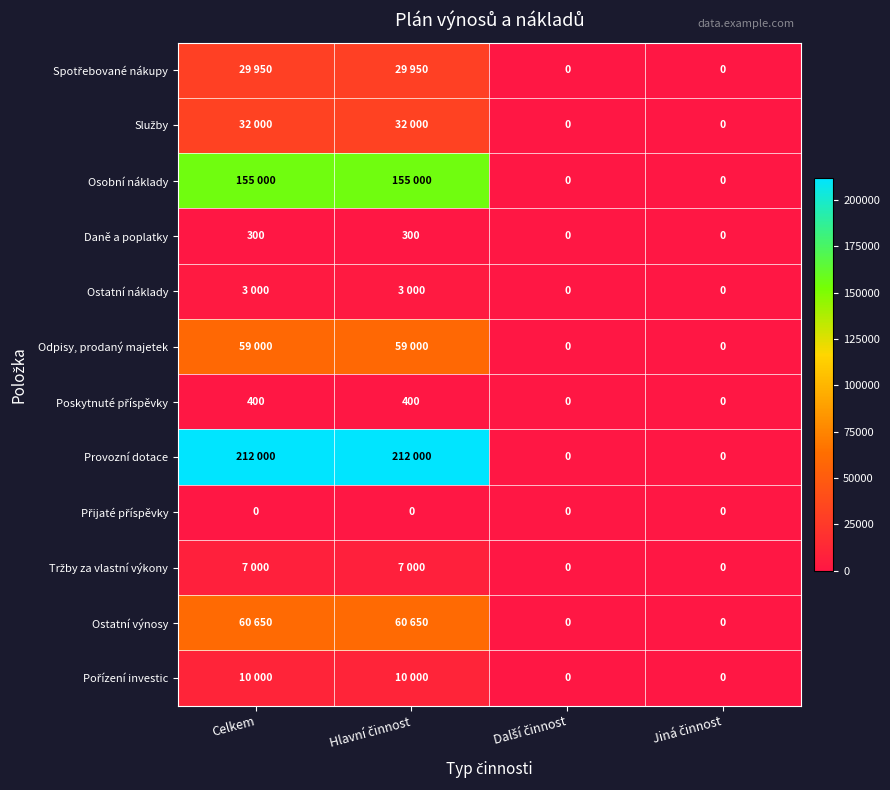

How many Daně a poplatky values are between 0 and 300?

4